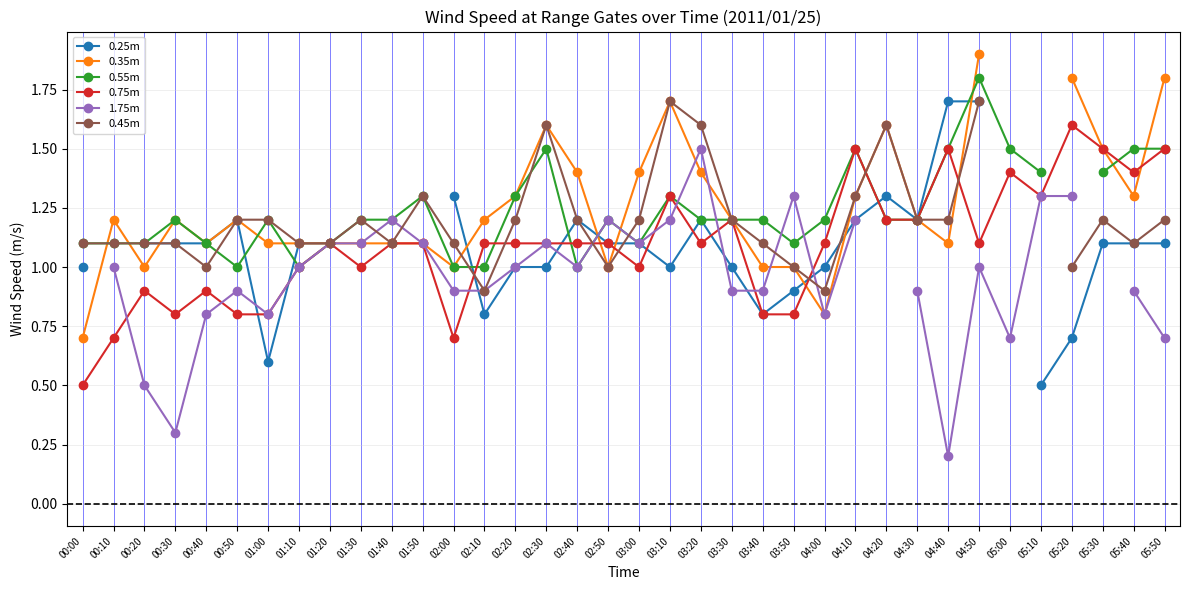

Where does the 0.25m series first go above 1?

00:20